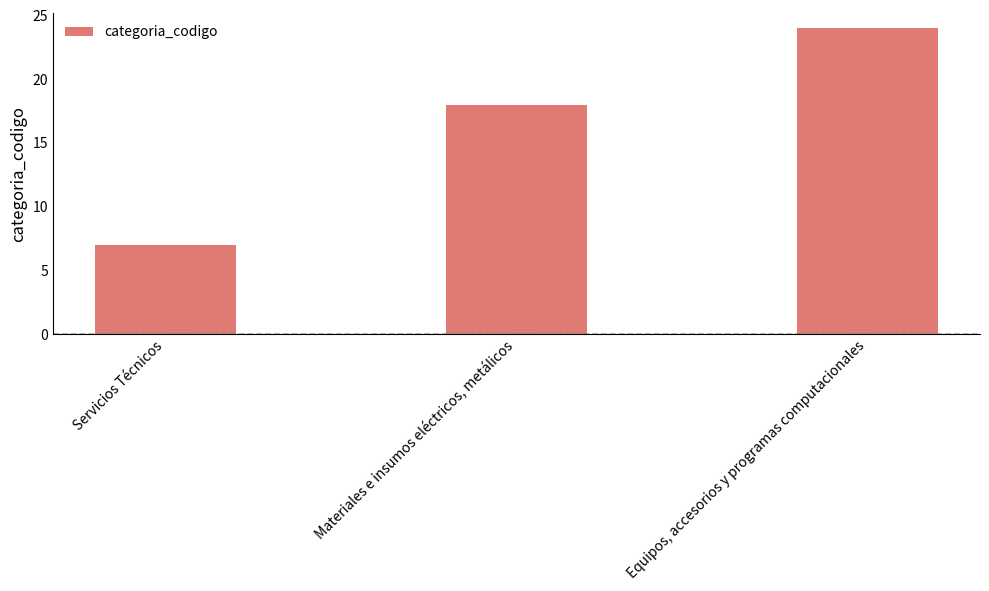

How many data points are less than 18?

1